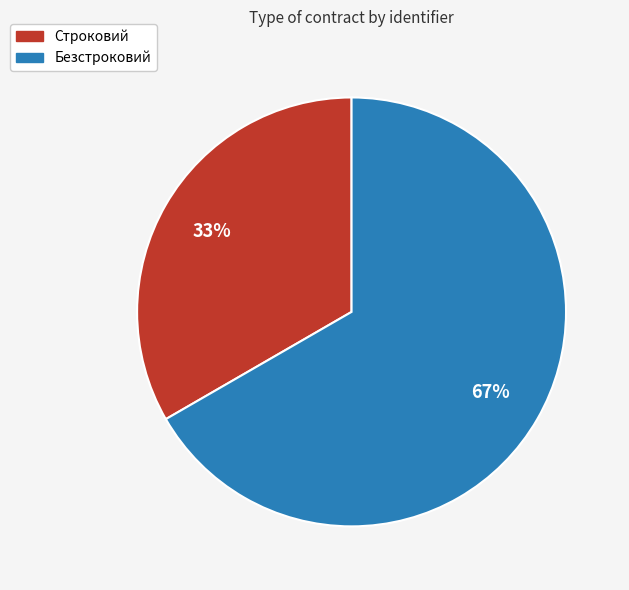

Rank the categories by value from lowest to highest.

Строковий, Безстроковий